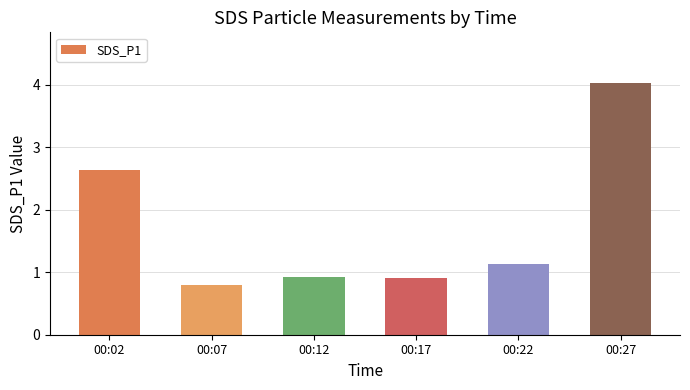

Which has a higher value, 00:17 or 00:27?

00:27